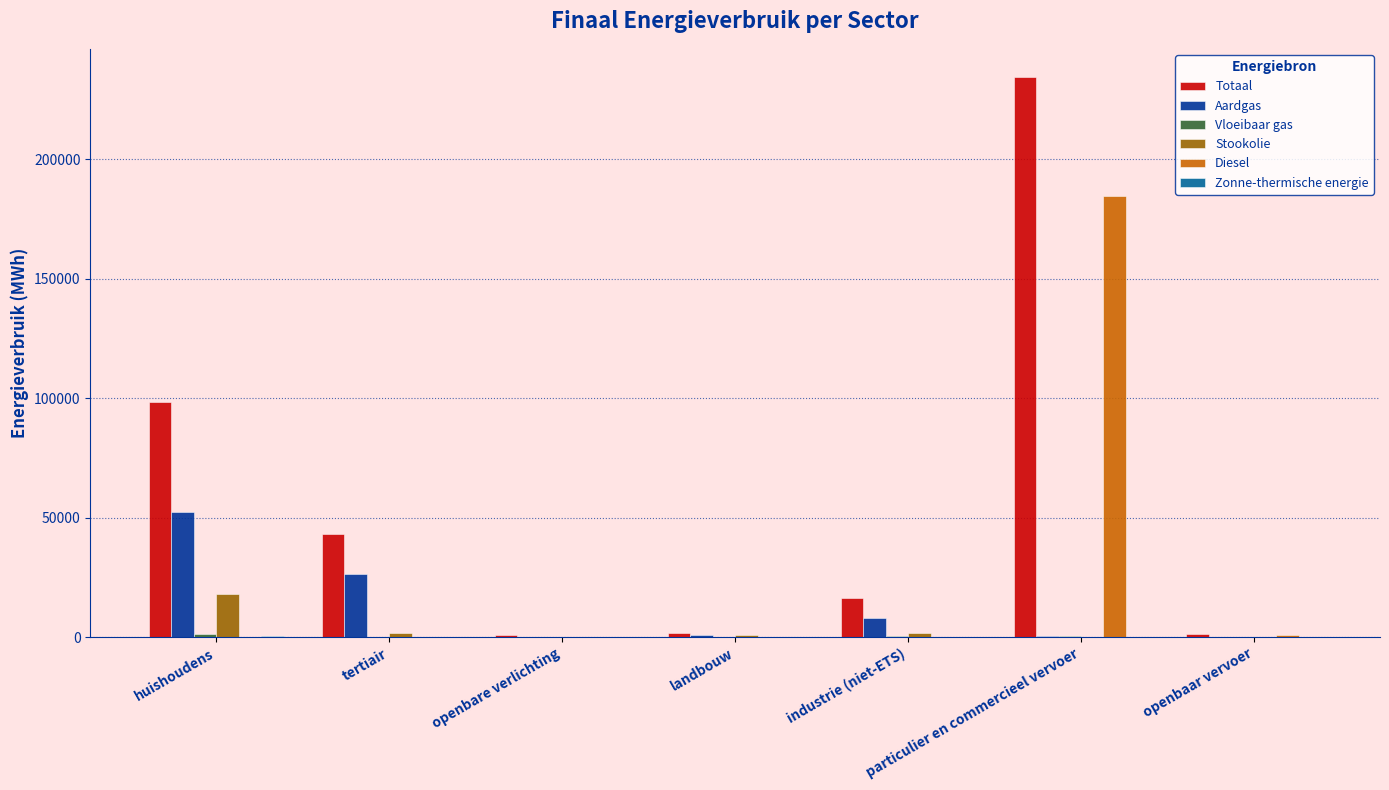

Where is Totaal nearest to the value 117623?

huishoudens